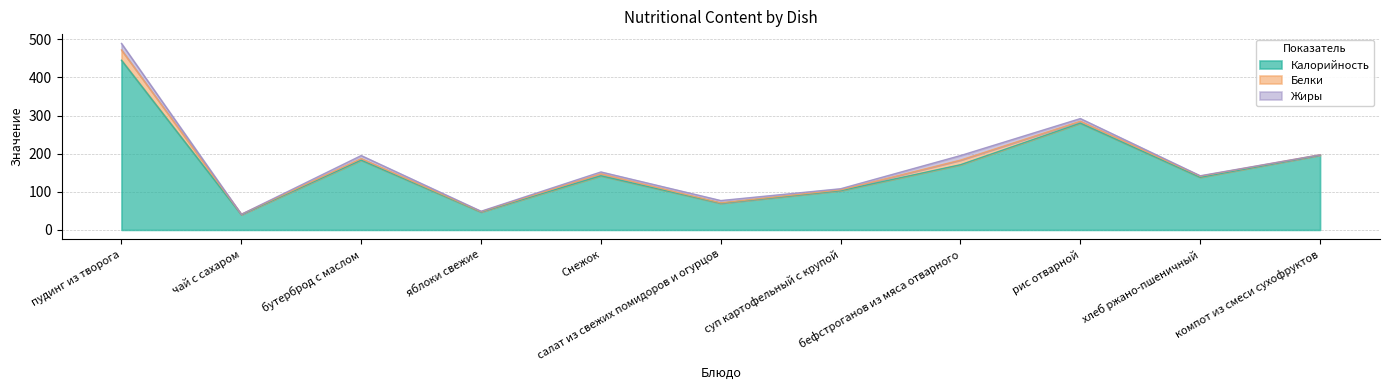

How many data points in Белки are above 3?

5